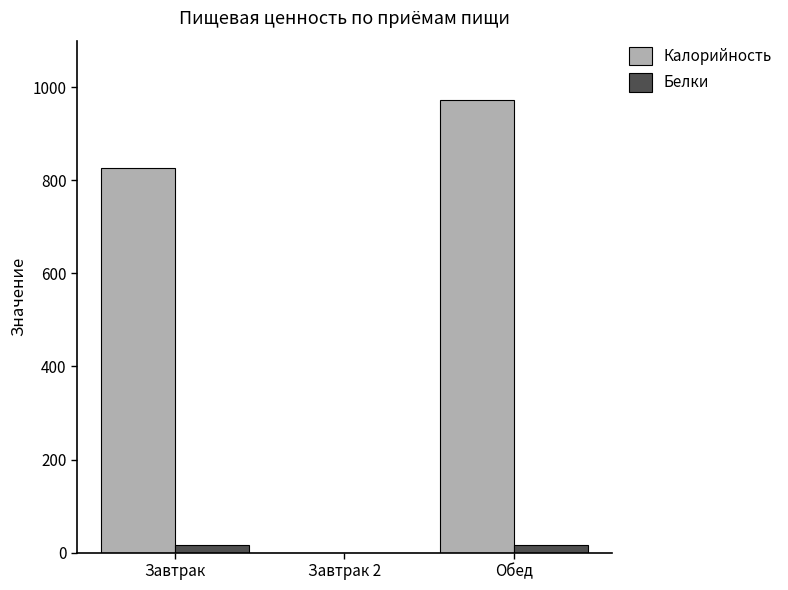

The Калорийность series shows 1598.4 at Обед. True or false?

False